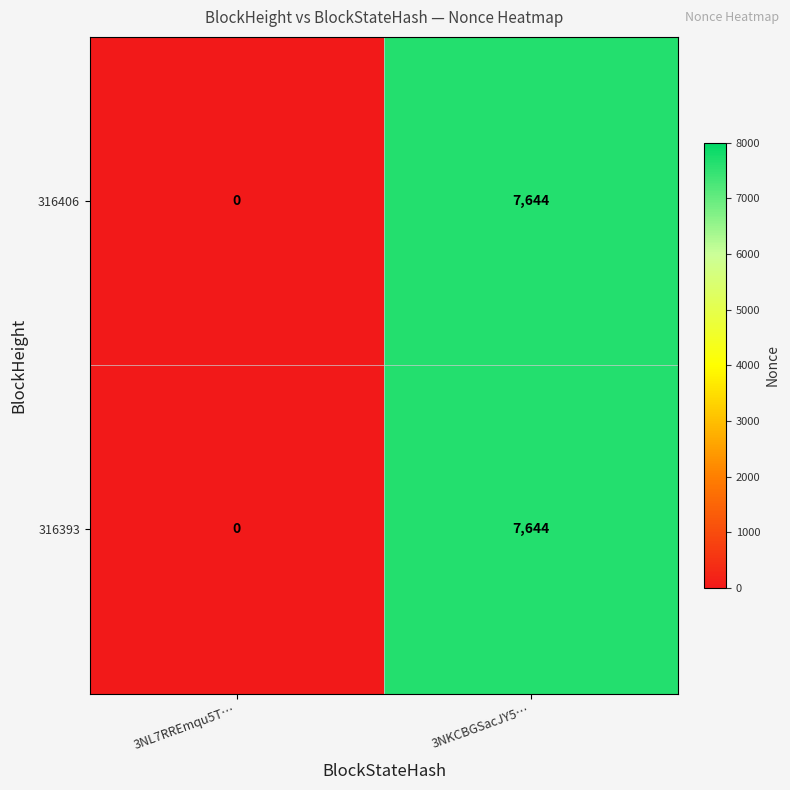

Which category has the highest value across all series?

3NKCBGSacJY5…